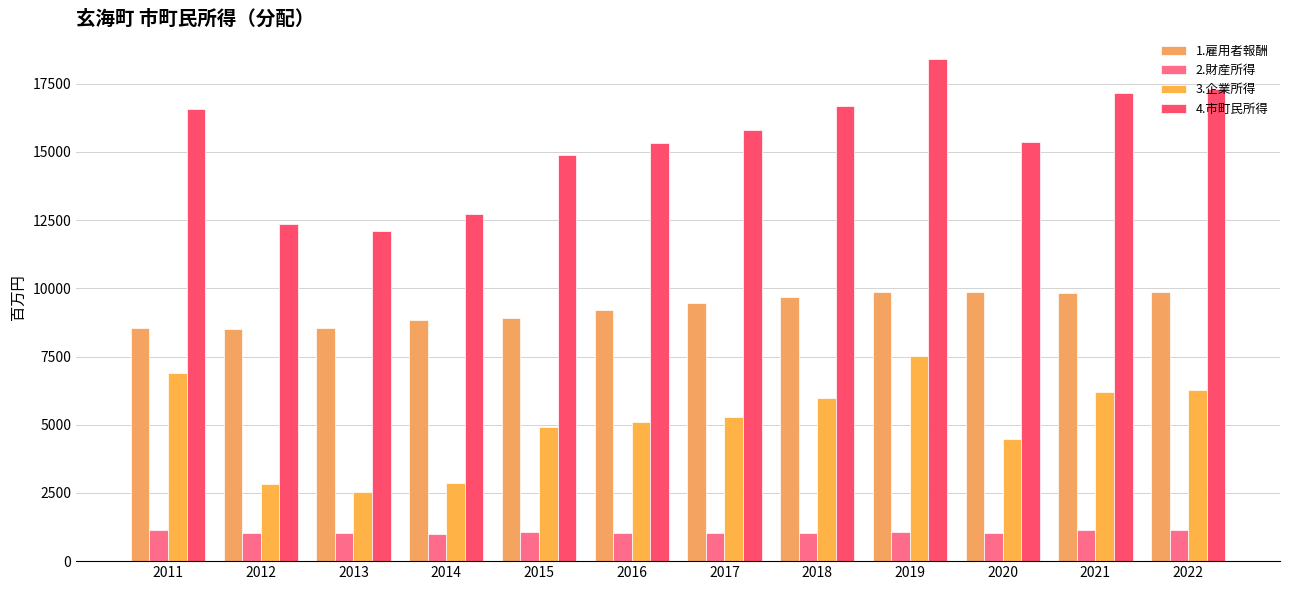

List the series in order of their overall mean, highest first.

4.市町民所得, 1.雇用者報酬, 3.企業所得, 2.財産所得